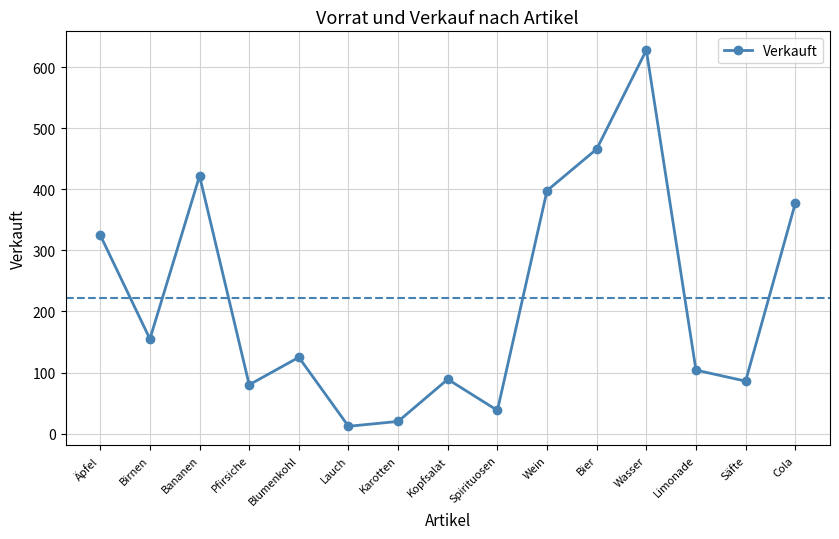

What is the ratio of the value at Cola to the value at Äpfel?

1.2